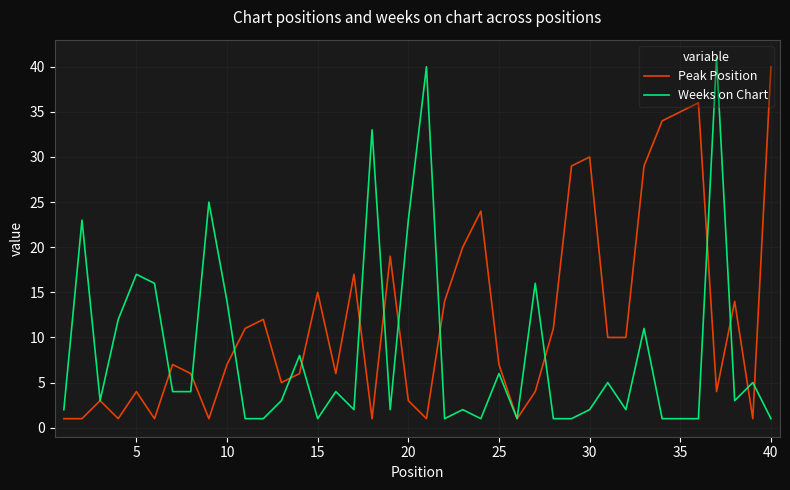

List the series in order of their overall mean, lowest first.

Weeks on Chart, Peak Position